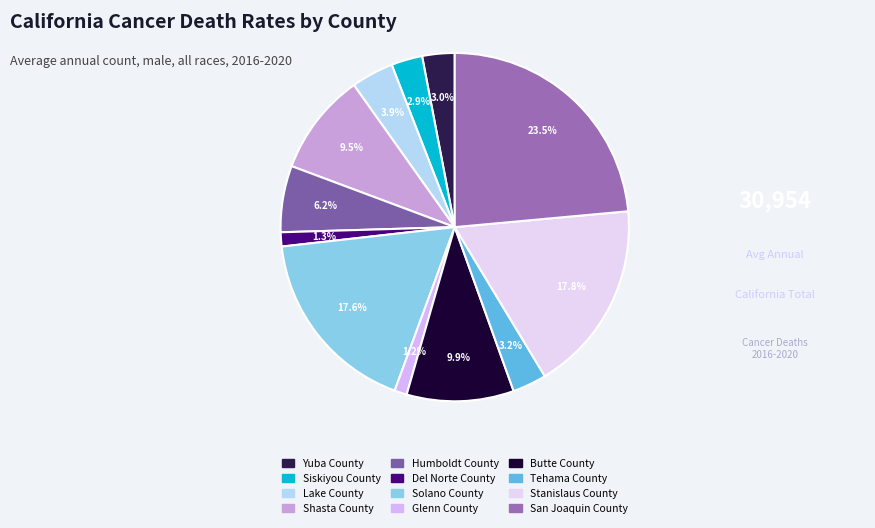

The Lake County slice represents 14% of the pie. True or false?

False